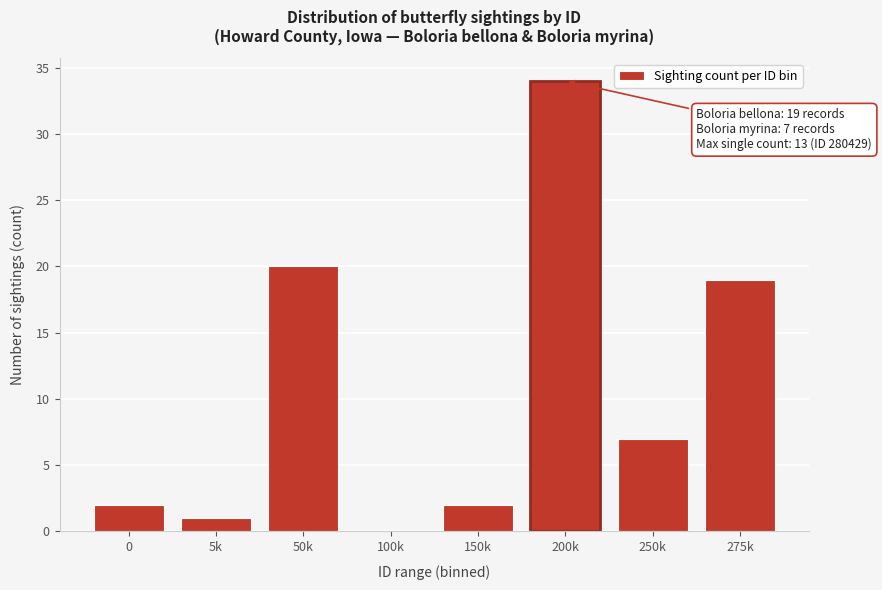

Reading left to right, transcribe all the data shown in this chart.

0=2	5k=1	50k=20	100k=0	150k=2	200k=34	250k=7	275k=19